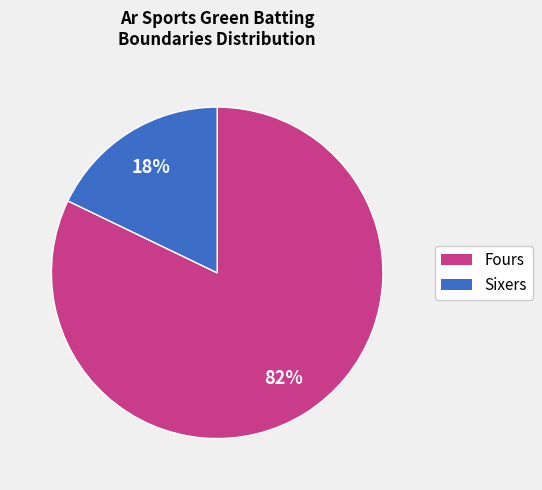

To the nearest percent, what is the difference between the largest and smallest slice percentages?

64%